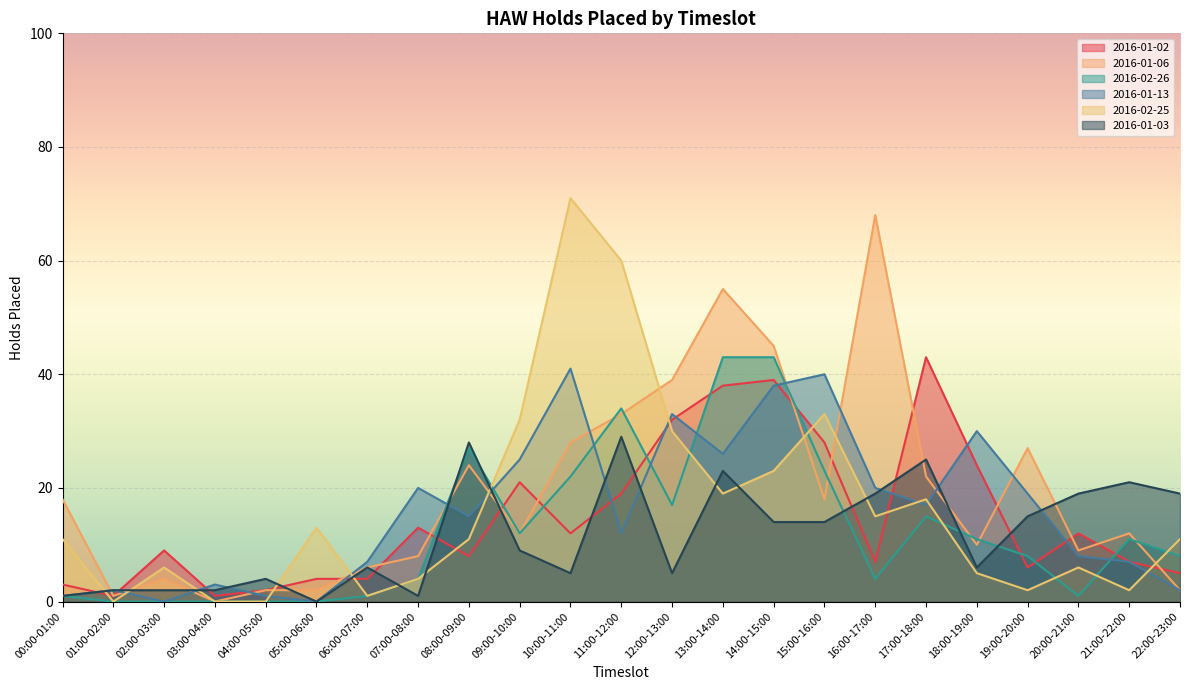

Where is the first local minimum for 2016-01-06?

01:00-02:00